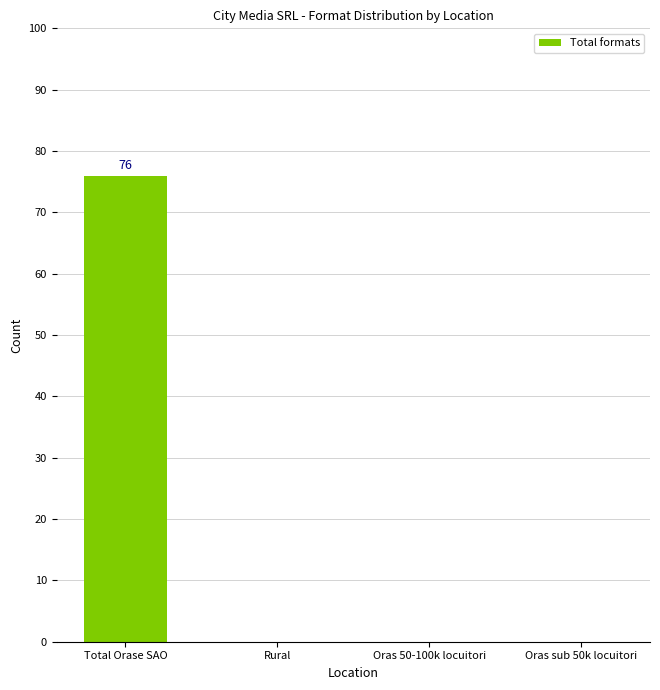

Is it true that the value at Oras 50-100k locuitori is 0?

True